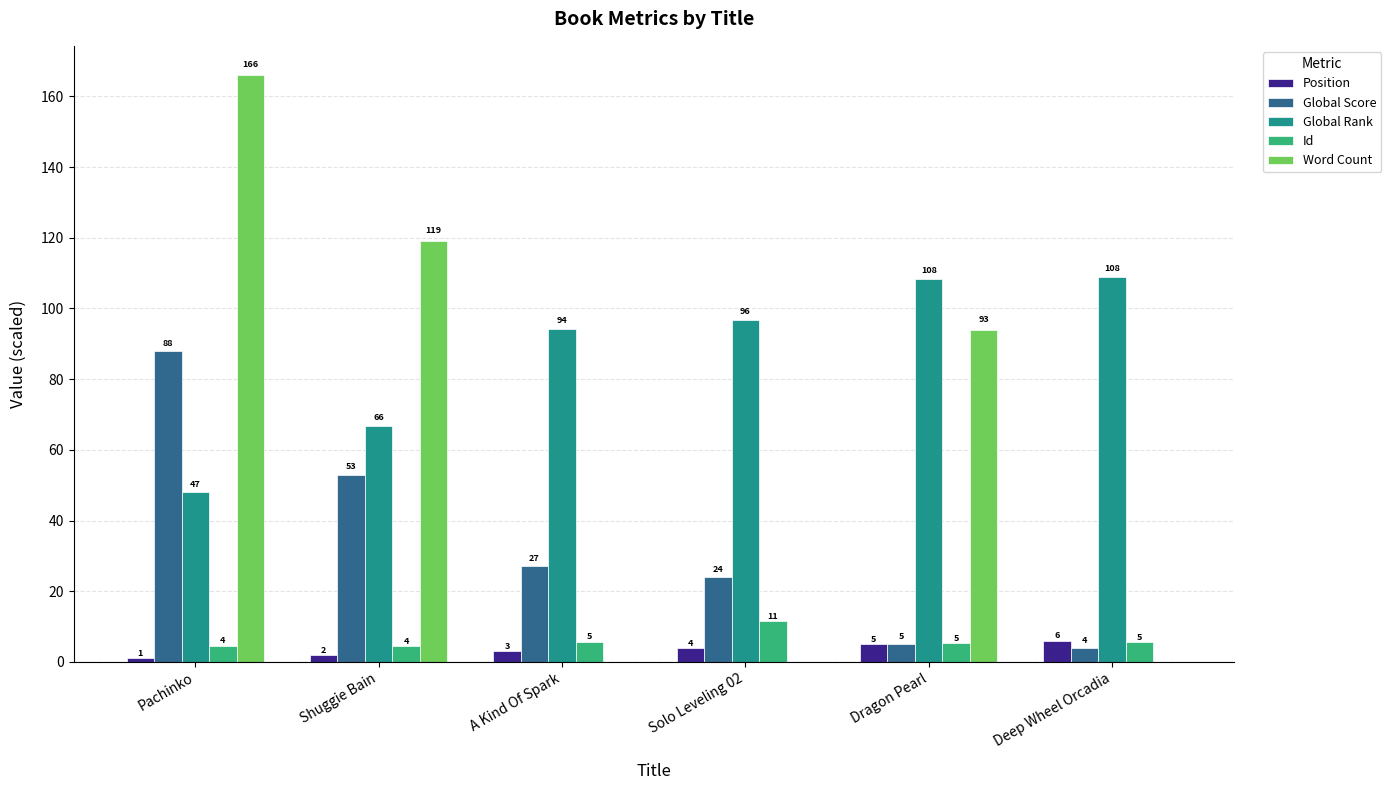

How many values in Word Count are above zero?

3